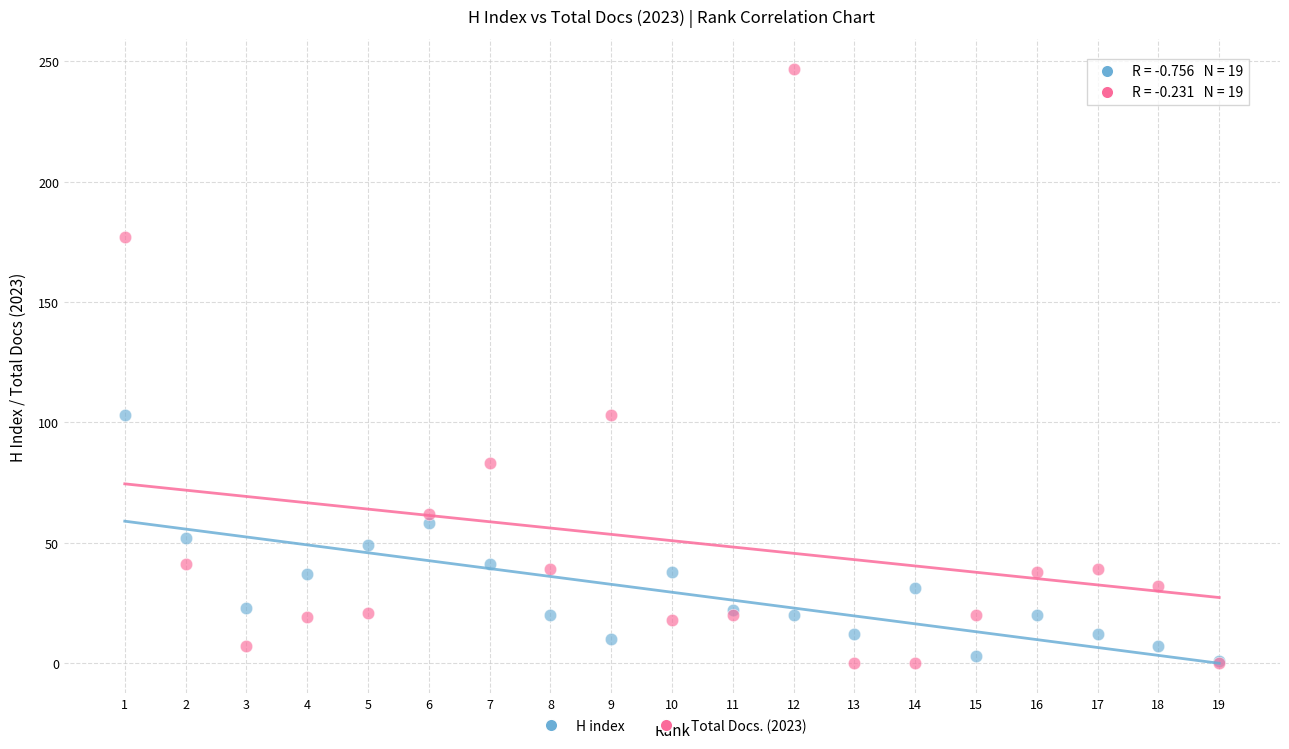

What are all the series names shown in the legend?

H index, Total Docs. (2023)